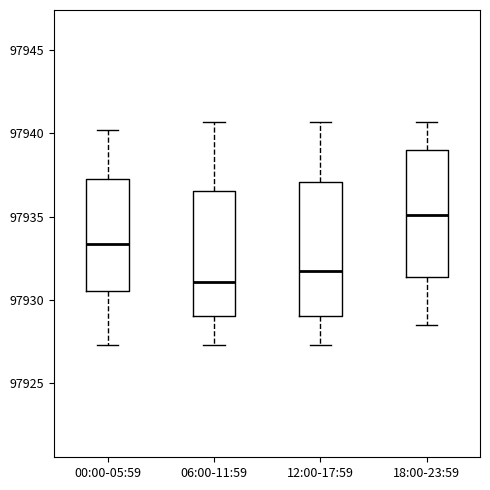

Reading left to right, read every box against the y-axis: the position of its median line, the range the box covers, and the ends of its whiskers. The values are not printed on the chart, so give them approximately, as read against the axis.

00:00-05:59: median 97933.5, box 97930.5 to 97937.5, whiskers 97927.5 to 97940.0
06:00-11:59: median 97931.0, box 97929.0 to 97936.5, whiskers 97927.5 to 97940.5
12:00-17:59: median 97931.5, box 97929.0 to 97937.0, whiskers 97927.5 to 97940.5
18:00-23:59: median 97935.0, box 97931.5 to 97939.0, whiskers 97928.5 to 97940.5